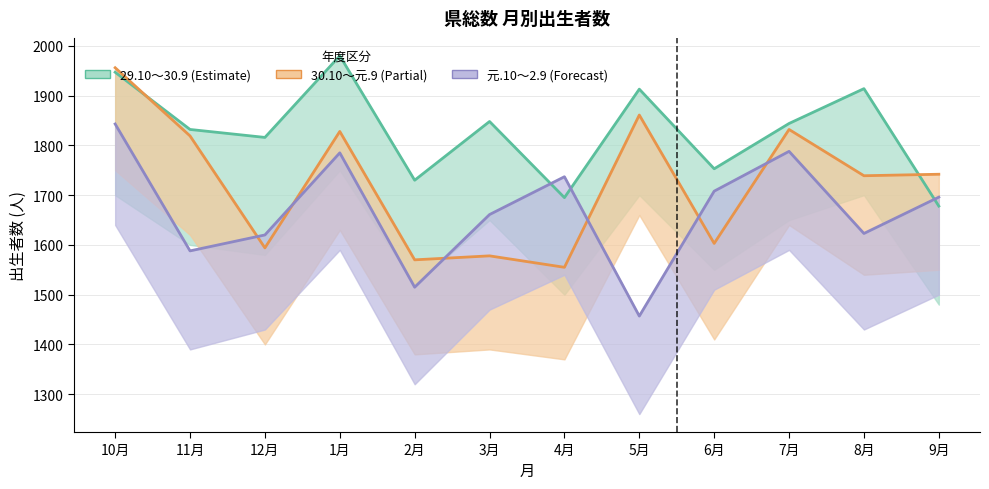

Does the chart have visible grid lines?

Yes